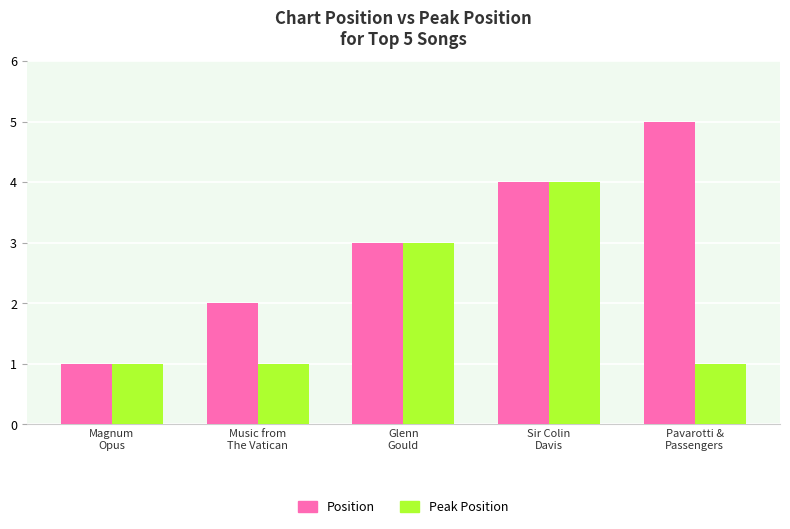

What is the value of the Position bar at the 4th from the left?

4